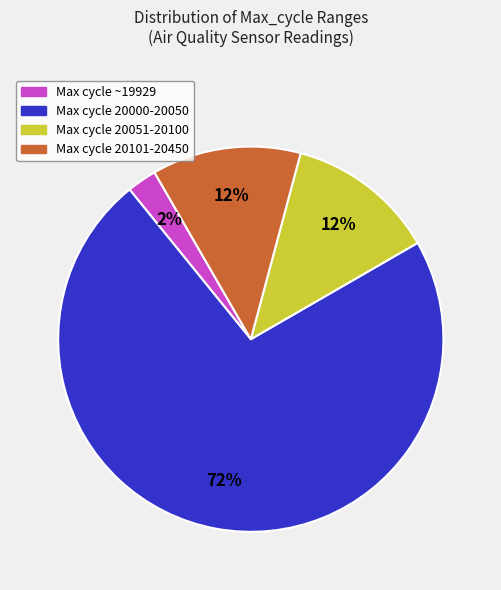

To the nearest percent, what is the average slice percentage?

25%